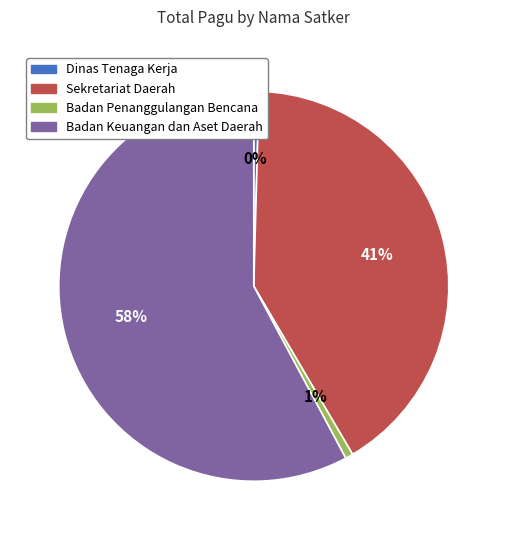

To the nearest percent, what is the average slice percentage?

25%